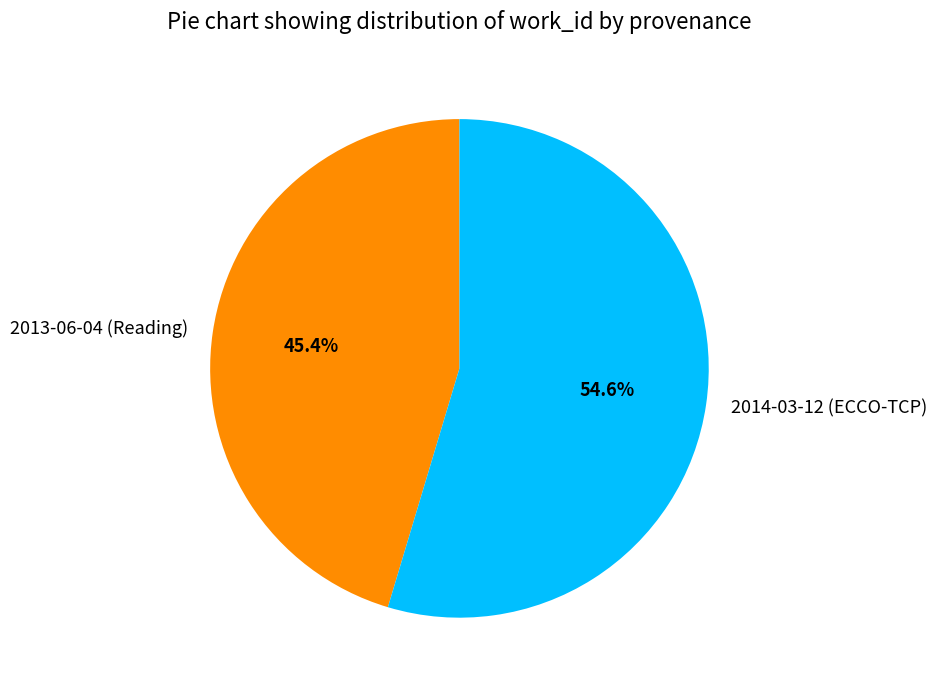

Does any single category account for the majority?

Yes